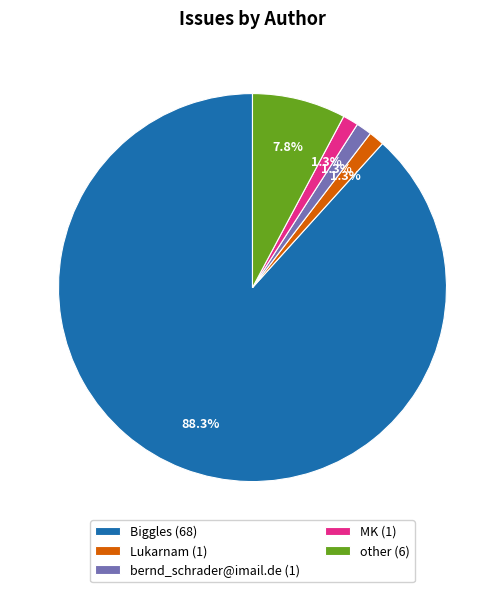

How many segments does this pie chart have?

5